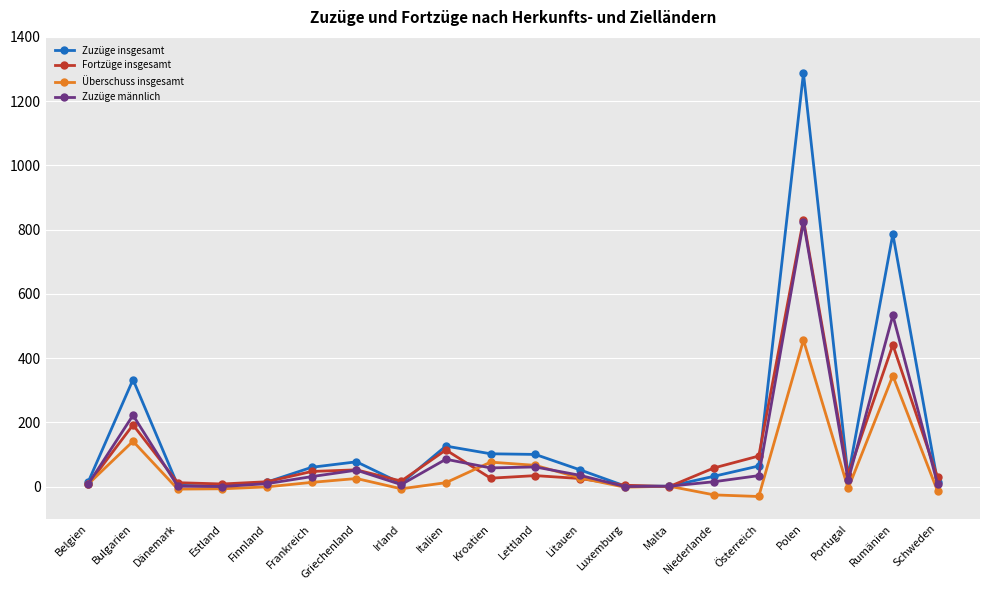

At which category does Überschuss insgesamt reach its first local peak?

Bulgarien